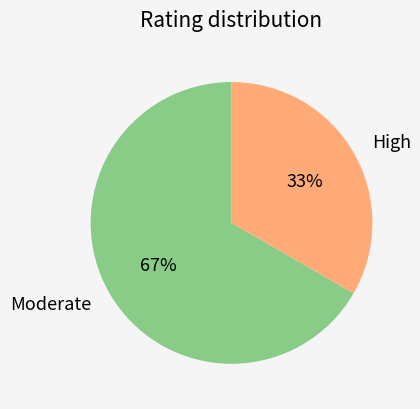

How many slices are in this pie chart?

2